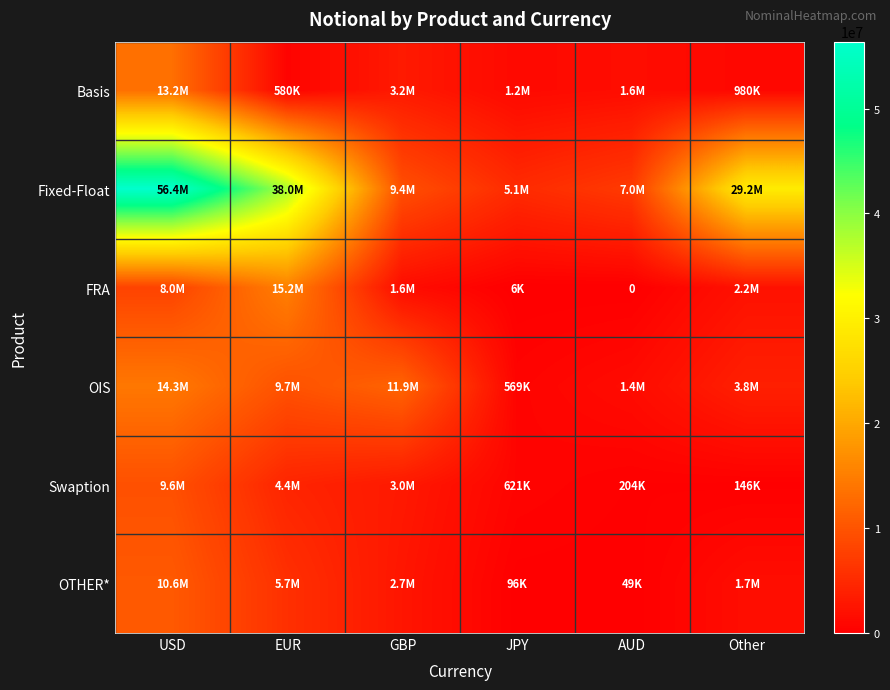

What is the sum of the FRA values at EUR and Other?

17308712